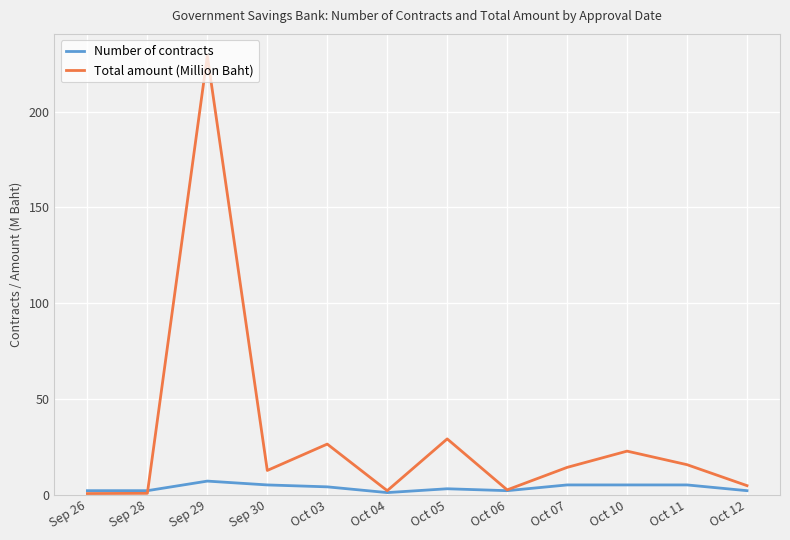

At how many categories does at least one series exceed 218?

1